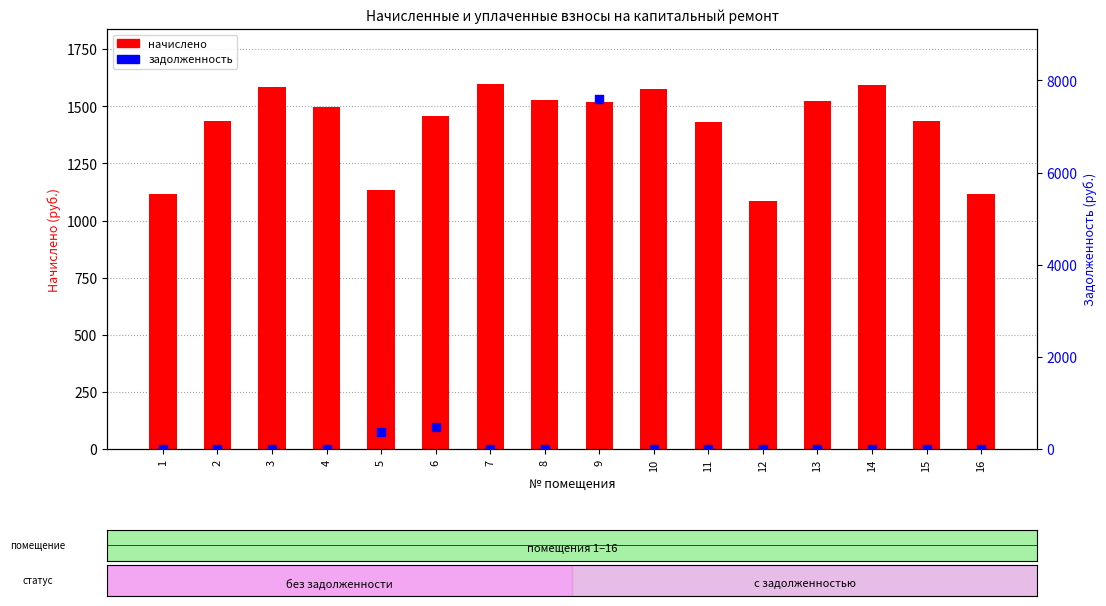

What is the total value across all series at 13?

1525.0